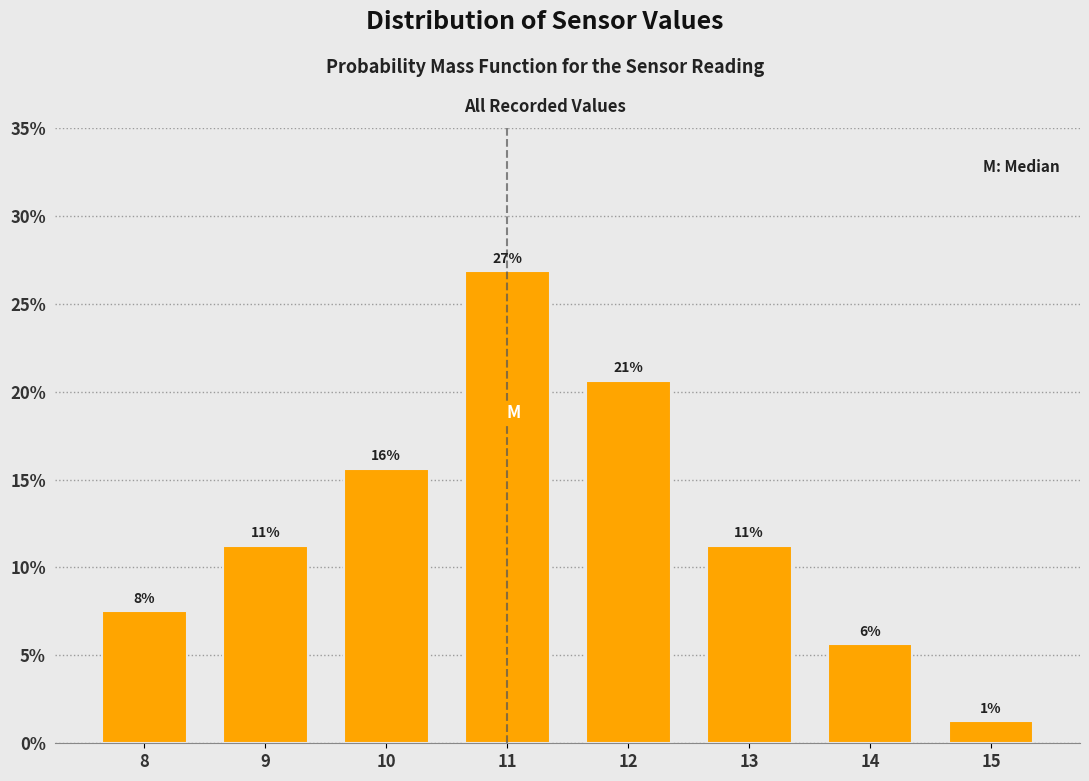

How many bars are there in total?

8